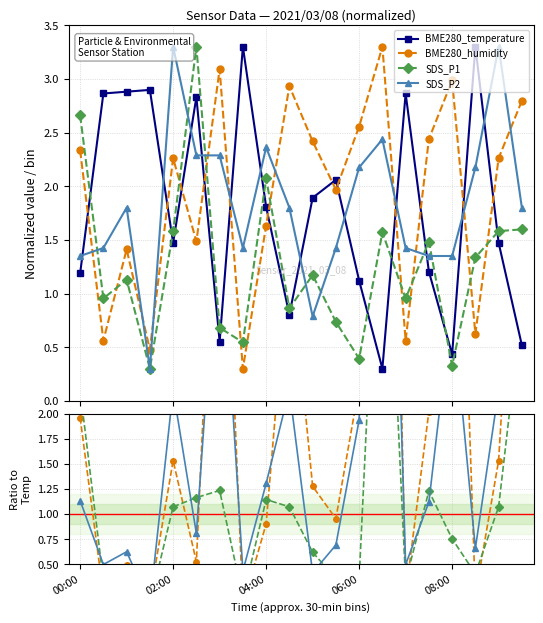

True or false: SDS_P1 has more than 1 points higher than both neighbors.

True